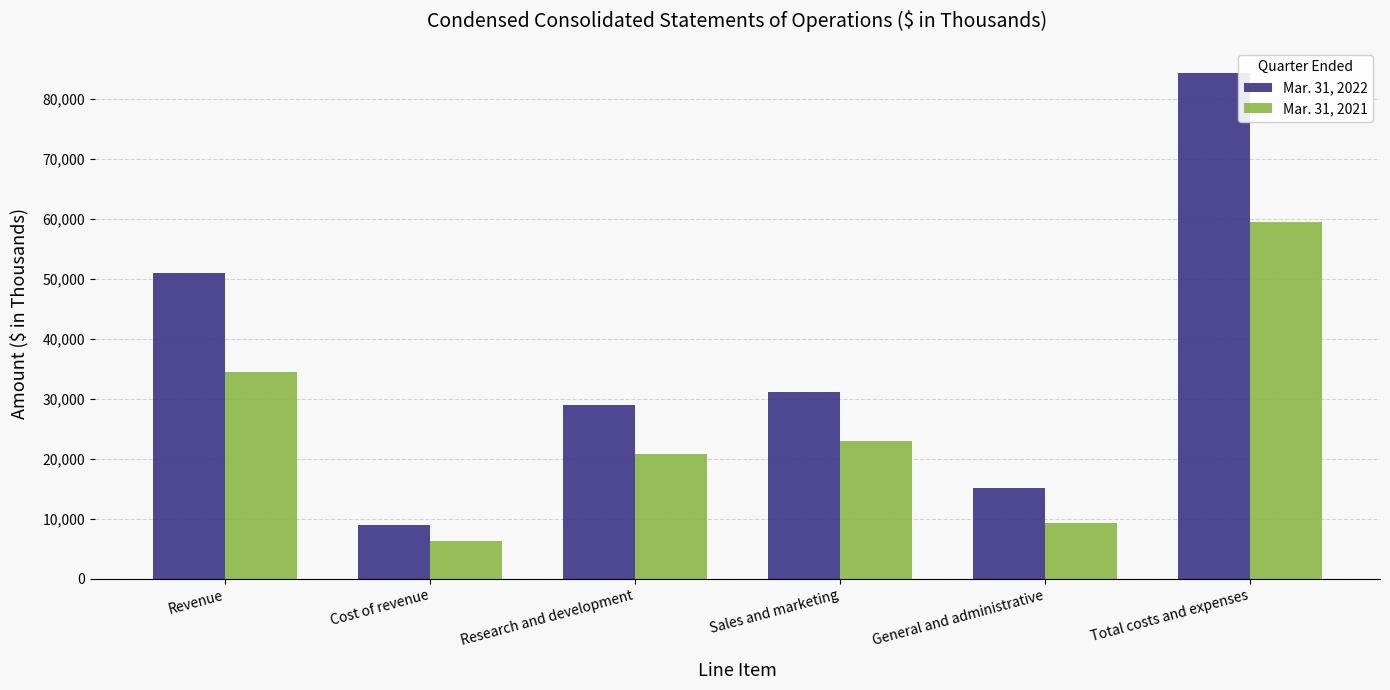

What is the total value across all series at Sales and marketing?

53955